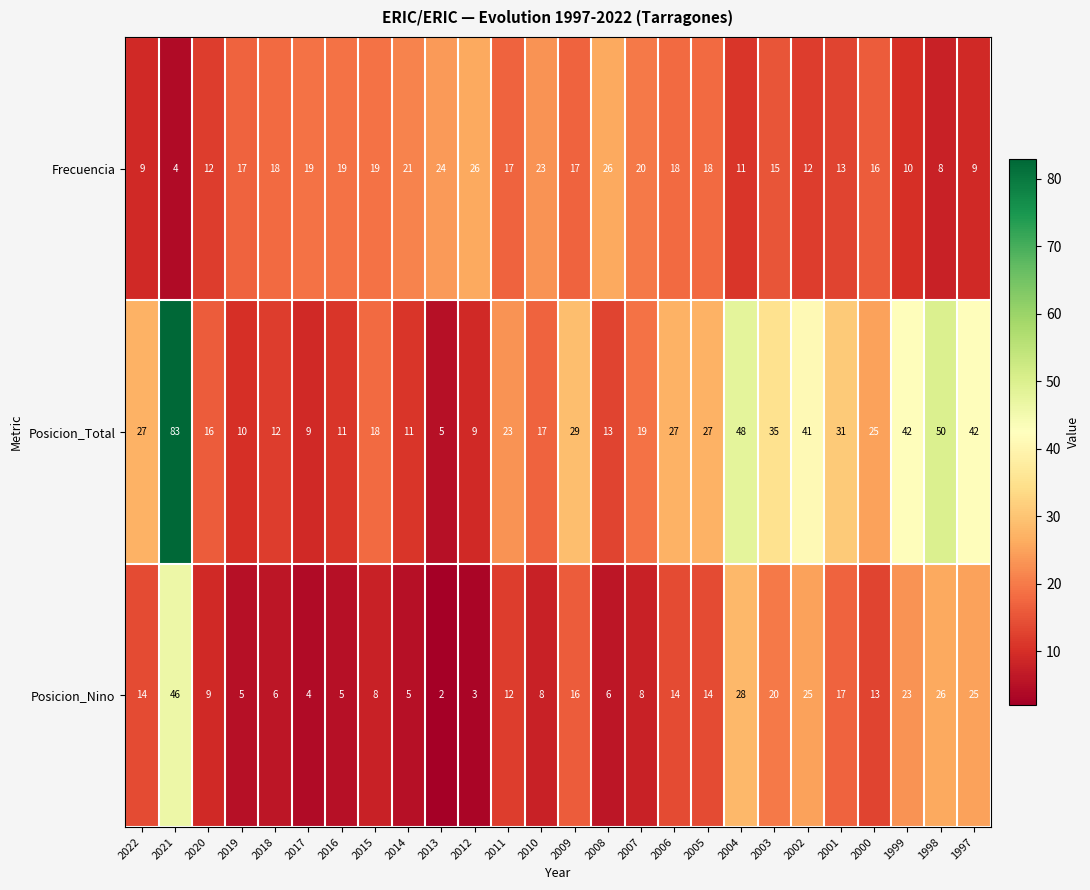

Rank the series by their average value, from lowest to highest.

Posicion_Nino, Frecuencia, Posicion_Total